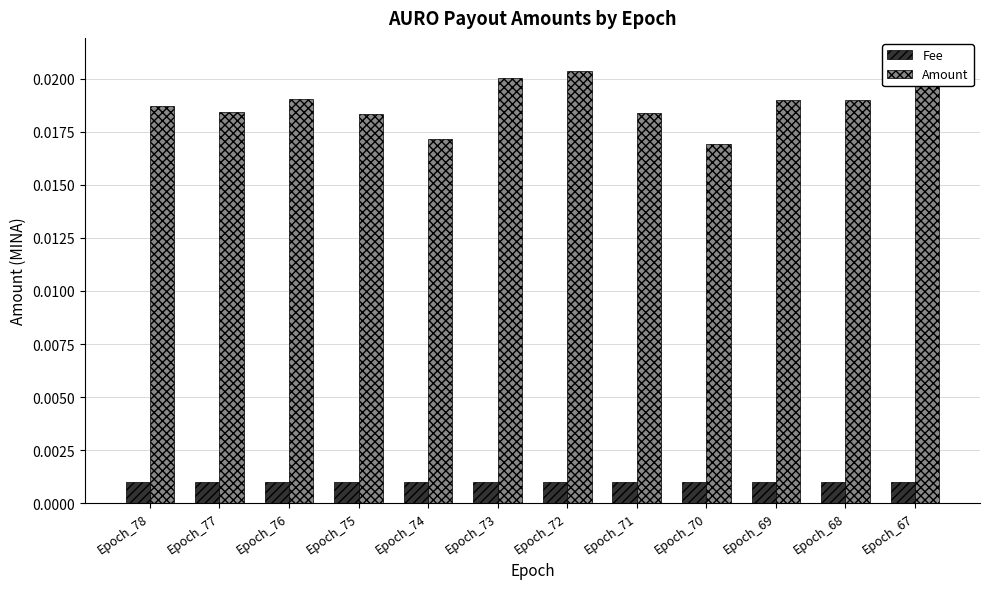

Rank the series by their average value, from highest to lowest.

Amount, Fee